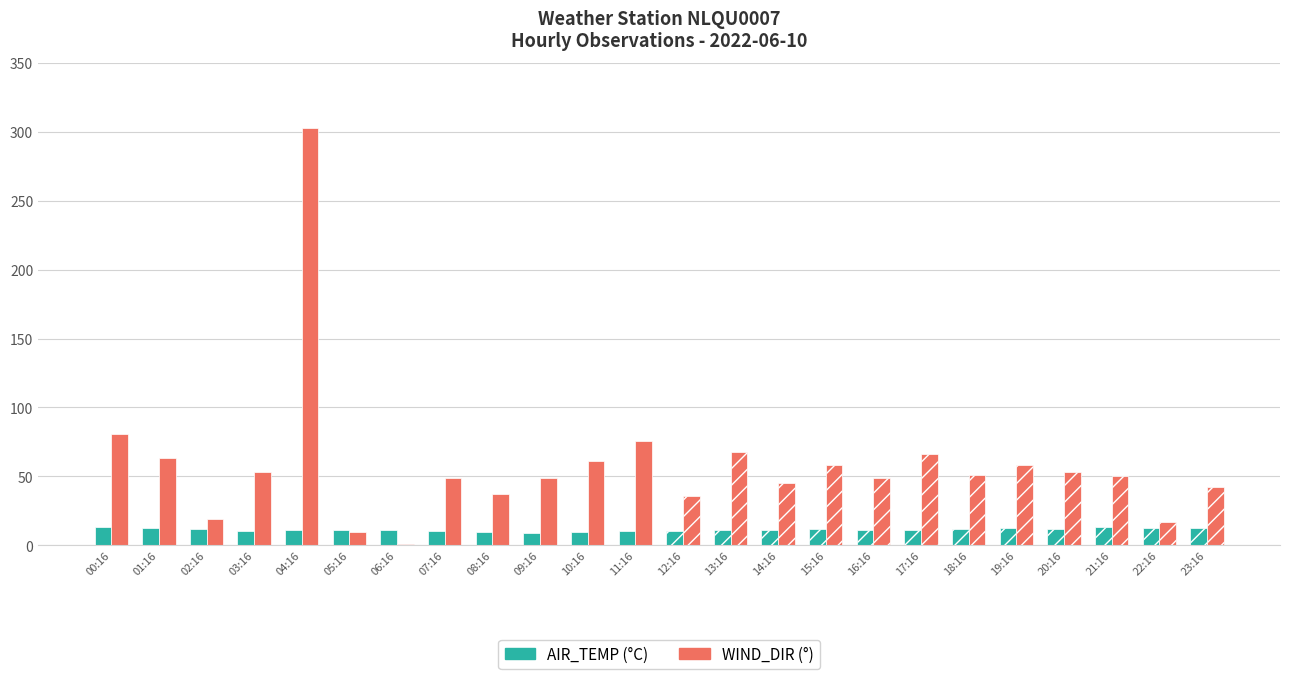

What are all the series names shown in the legend?

AIR_TEMP, WIND_DIR